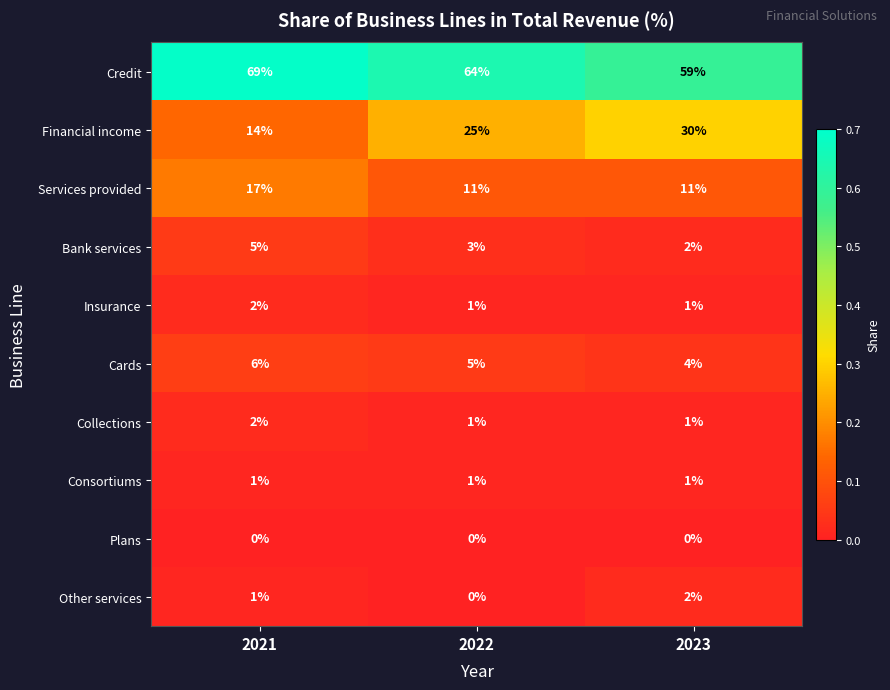

How many distinct data groups are displayed?

10